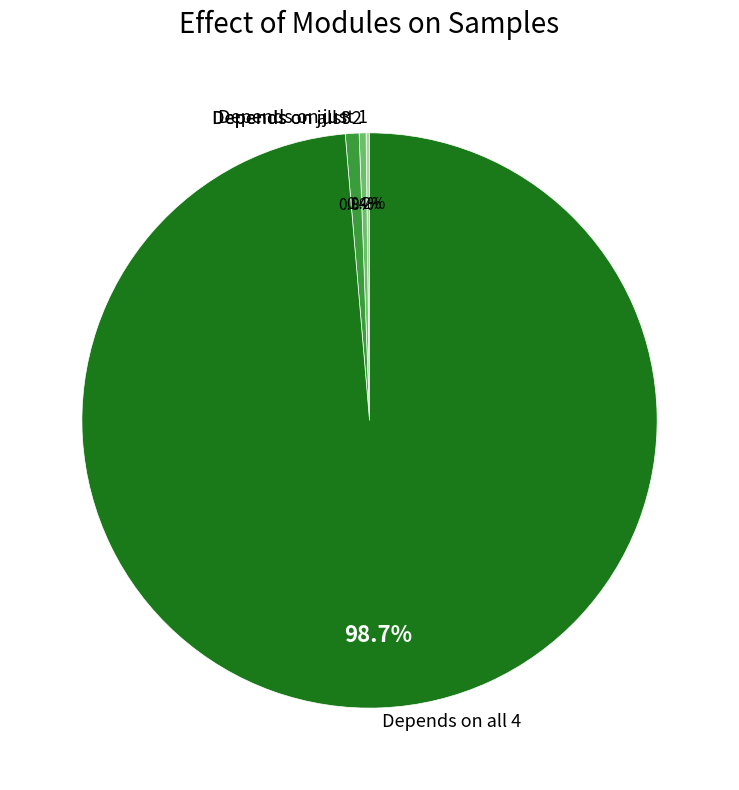

Combined, what portion of the pie is Depends on just 2 and Depends on all 4?

99.0%